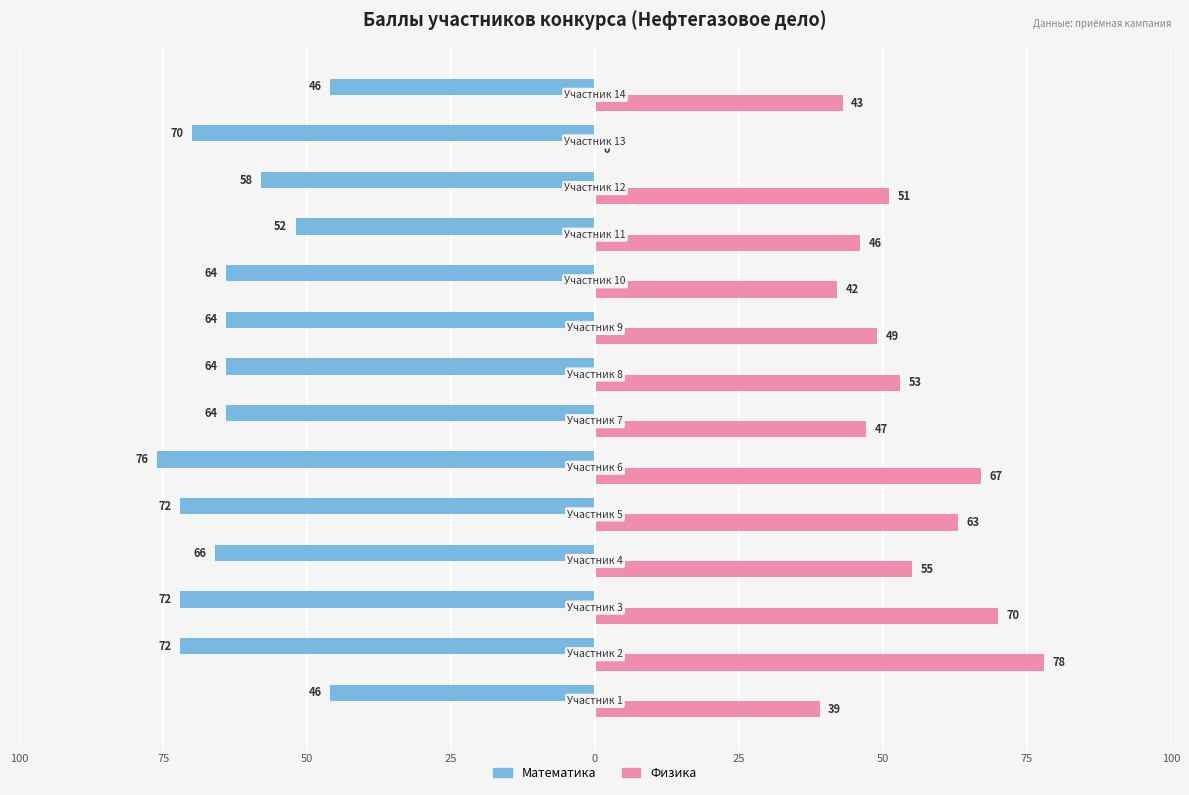

What are all the series names shown in the legend?

Математика, Физика